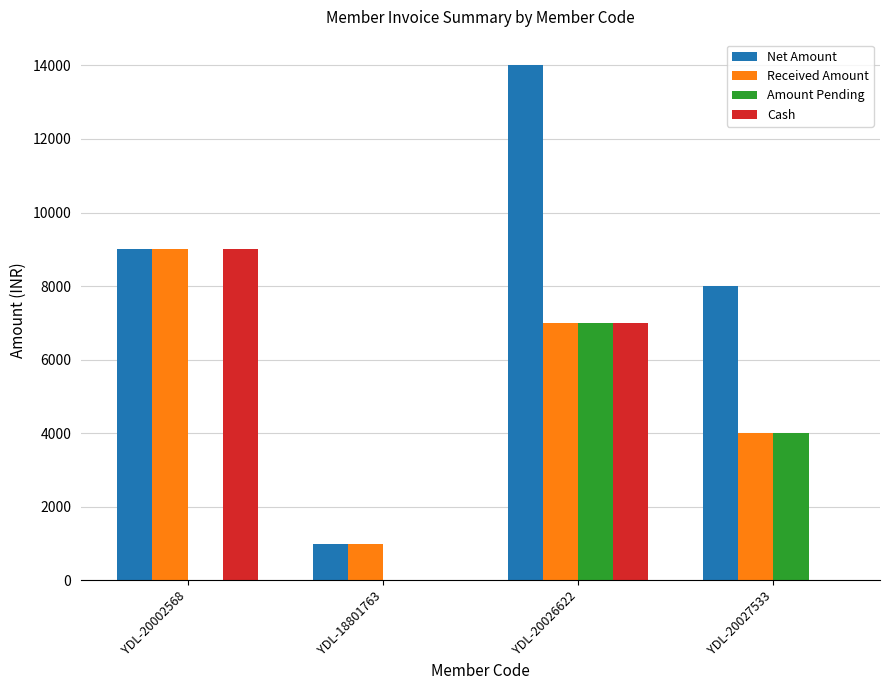

Are the bars grouped side by side (vs. stacked)?

Yes